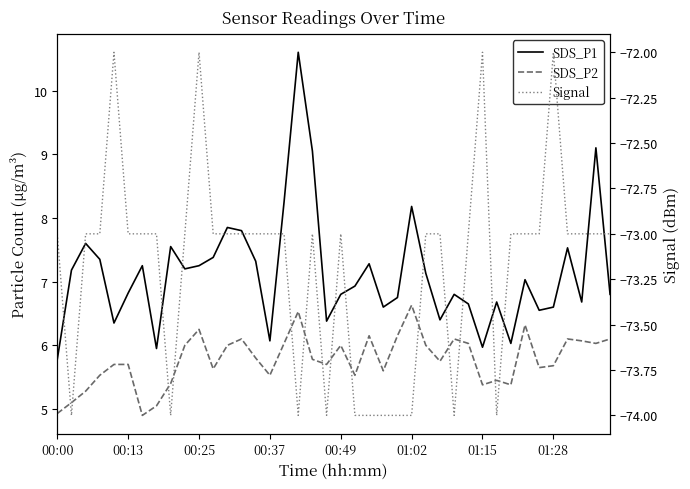

What is the average value of the SDS_P2 series?

5.8